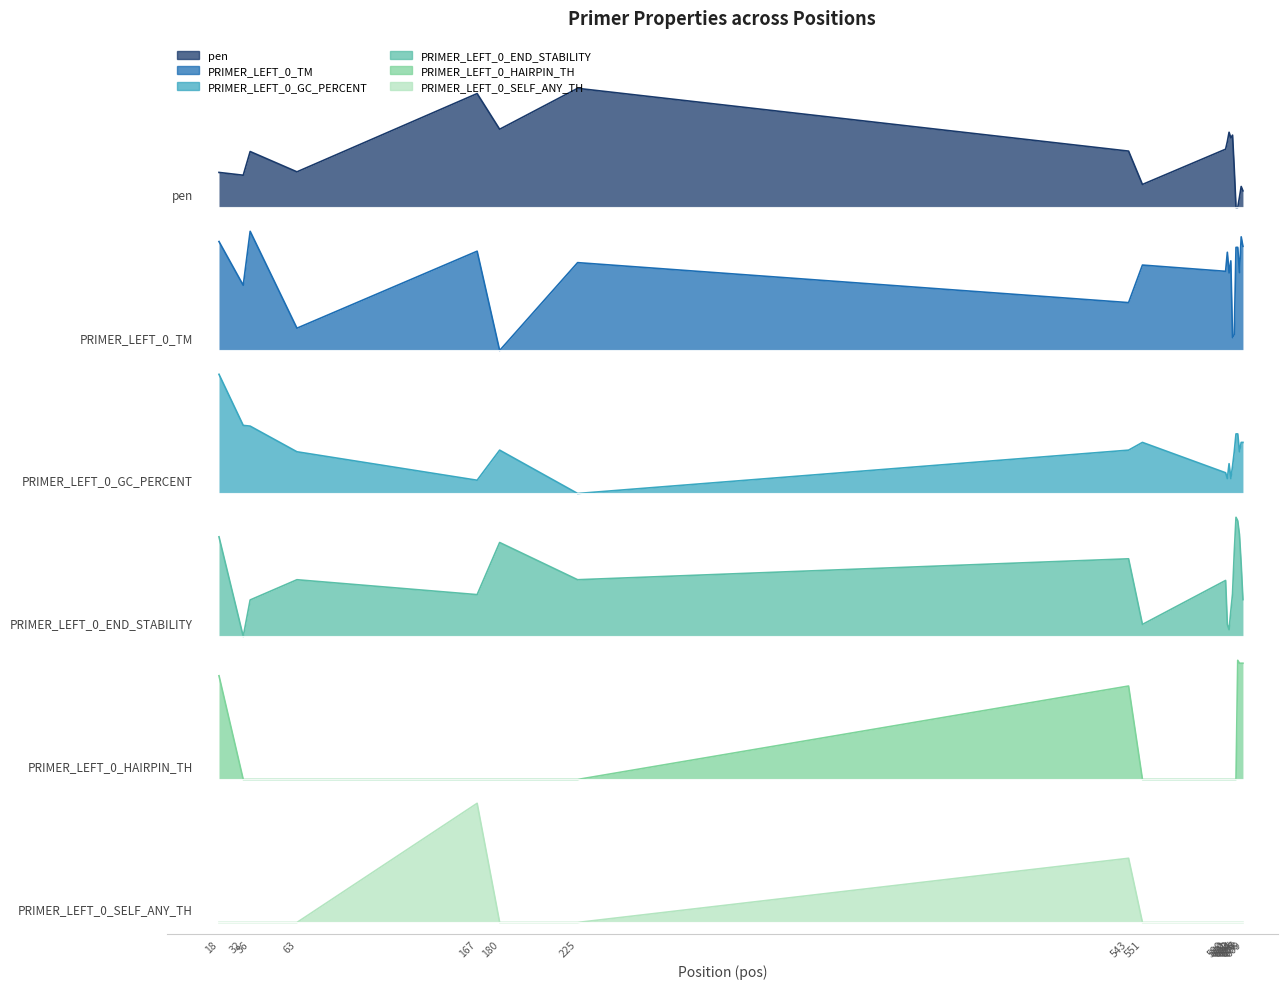

True or false: PRIMER_LEFT_0_GC_PERCENT and PRIMER_LEFT_0_TM intersect in this chart.

False